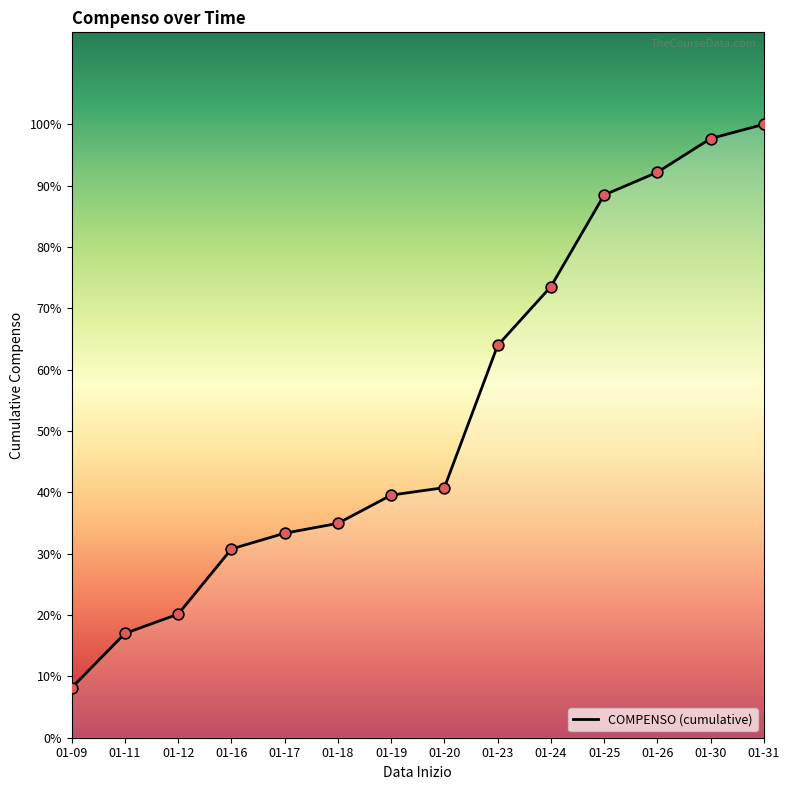

Between 01-26 and 01-19, which is larger?

01-26